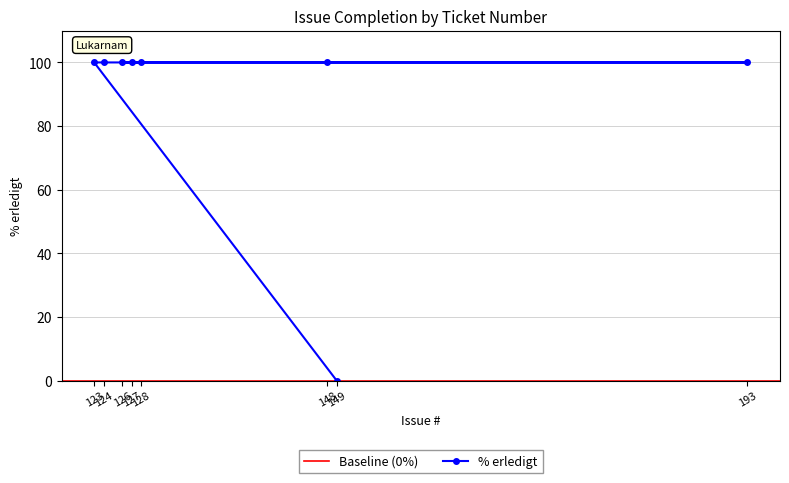

What is the sum of all values?

700